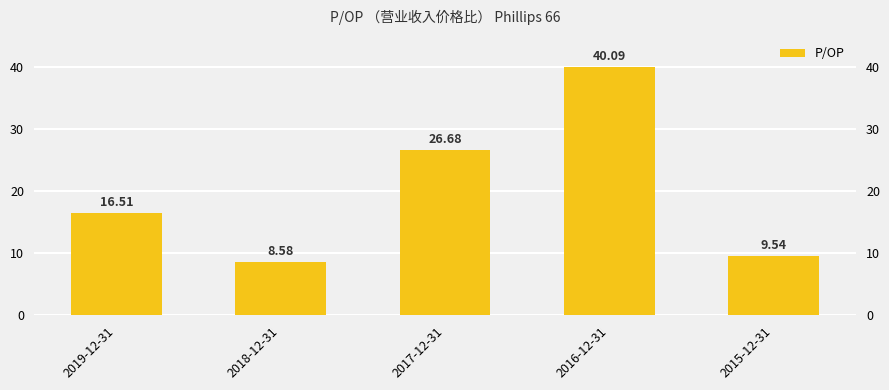

What is the difference between the maximum and minimum values?

31.5